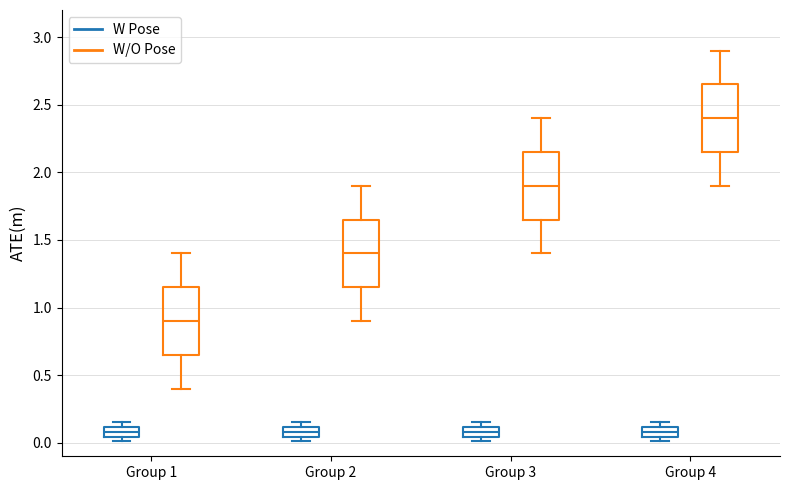

Which box has the highest median line?

Group 4 (W/O Pose)